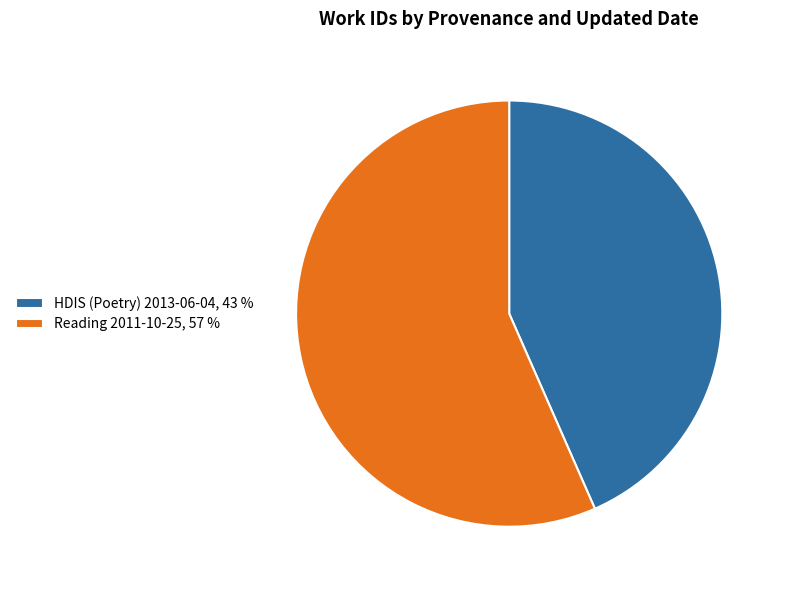

Is there any slice that represents more than half of the pie?

Yes